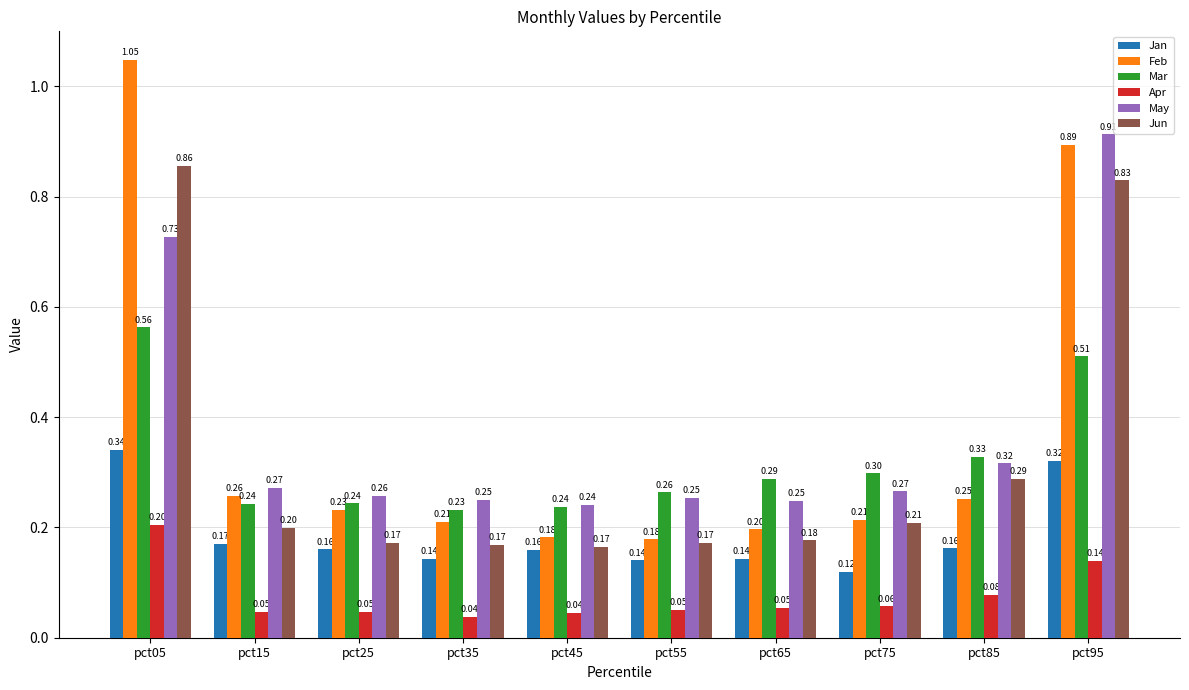

Rank the series by their maximum value, from highest to lowest.

Feb, May, Jun, Mar, Jan, Apr